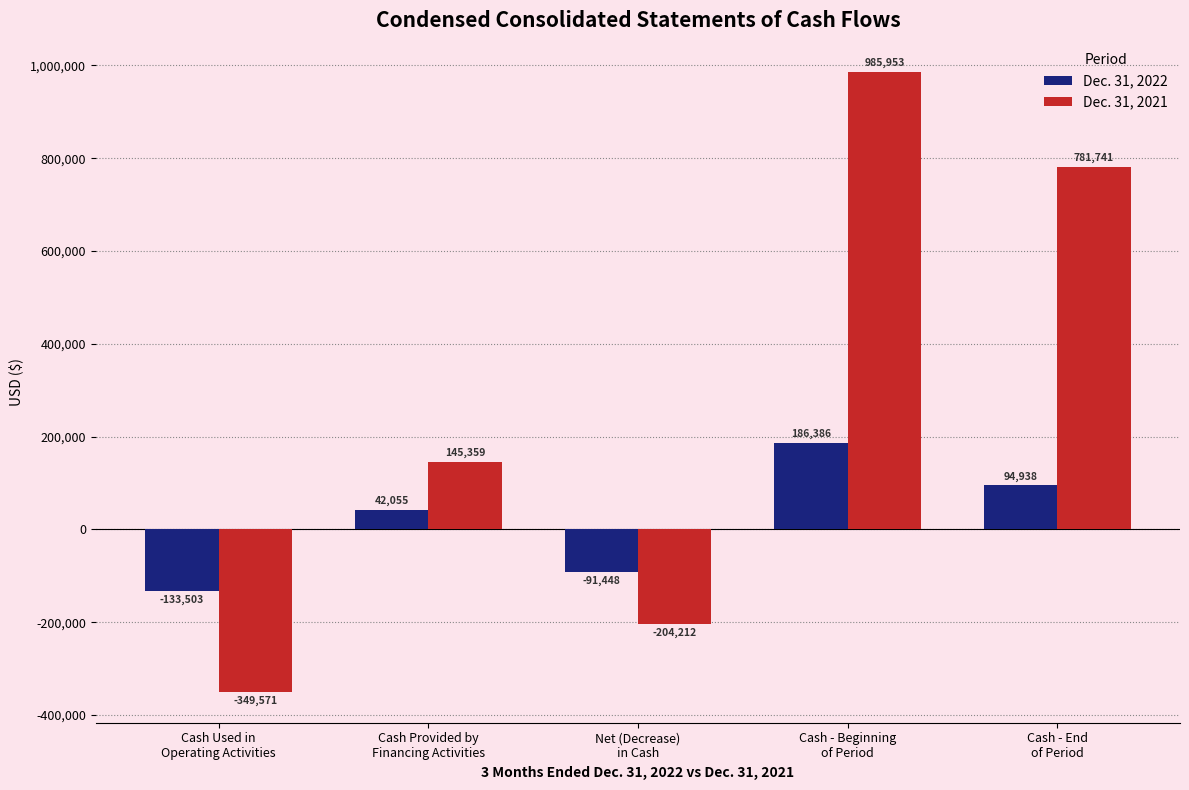

Reading left to right, list all the values displayed in this chart.

Dec. 31, 2022: Cash Used in
Operating Activities=-133503	Cash Provided by
Financing Activities=42055	Net (Decrease)
in Cash=-91448	Cash - Beginning
of Period=186386	Cash - End
of Period=94938
Dec. 31, 2021: Cash Used in
Operating Activities=-349571	Cash Provided by
Financing Activities=145359	Net (Decrease)
in Cash=-204212	Cash - Beginning
of Period=985953	Cash - End
of Period=781741